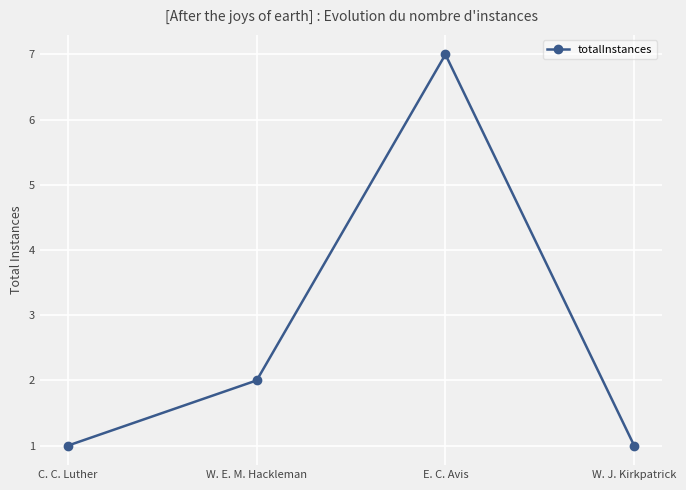

Does the chart have visible grid lines?

Yes